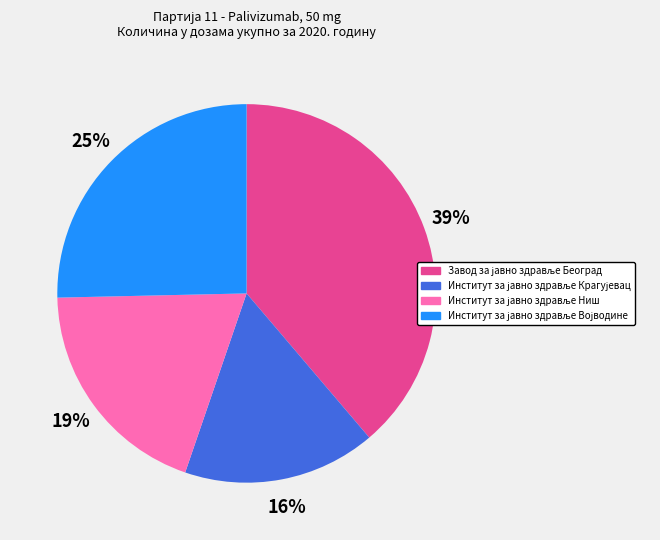

To the nearest percent, what is the average slice percentage?

25%